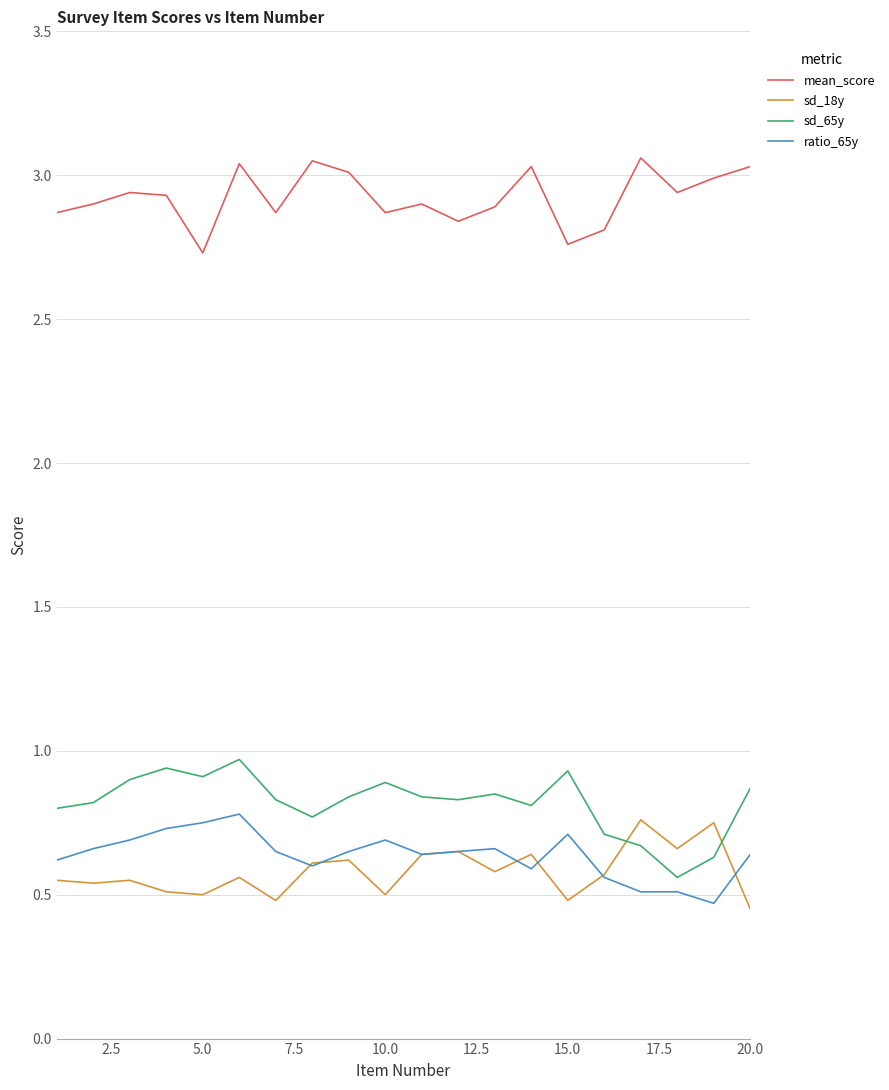

True or false: sd_18y and sd_65y cross at least once.

True